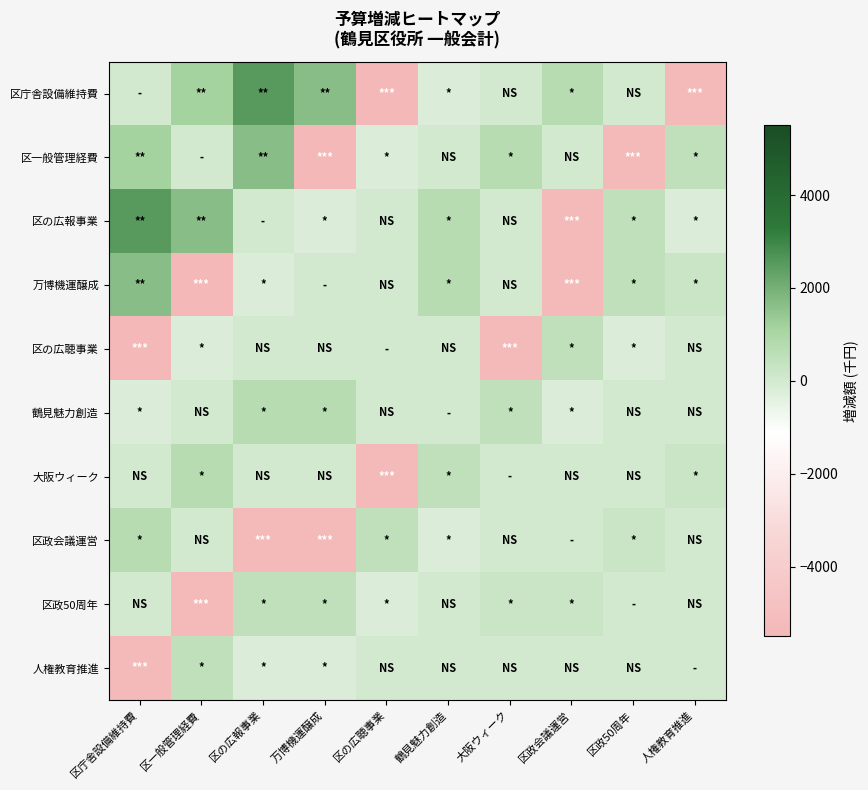

How many categories are shown in the chart?

10